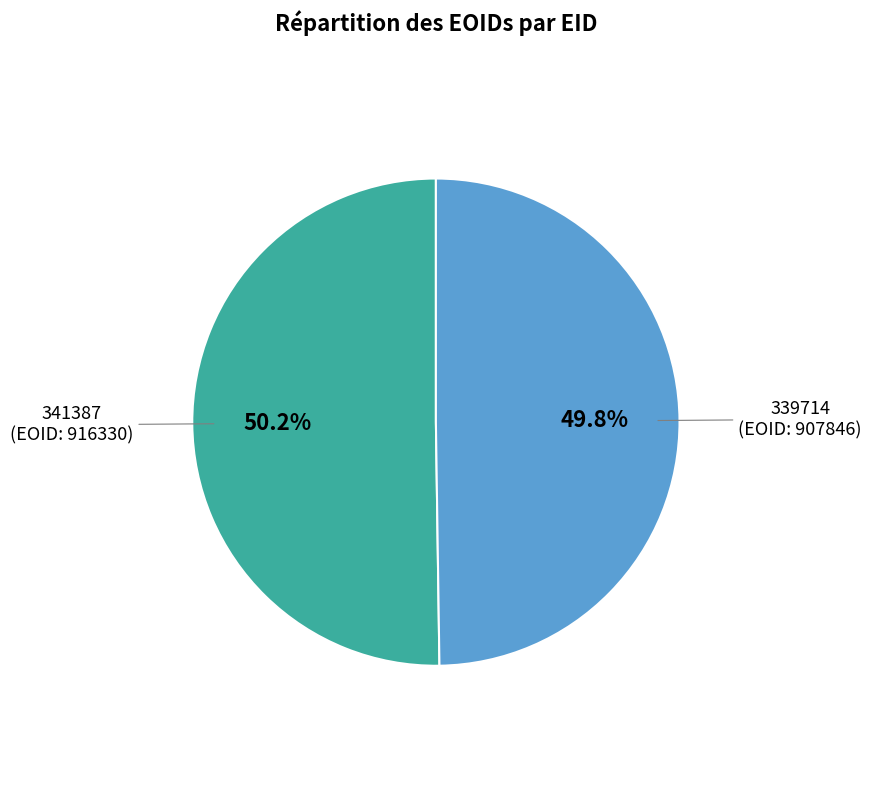

Is there a majority slice in this chart?

Yes